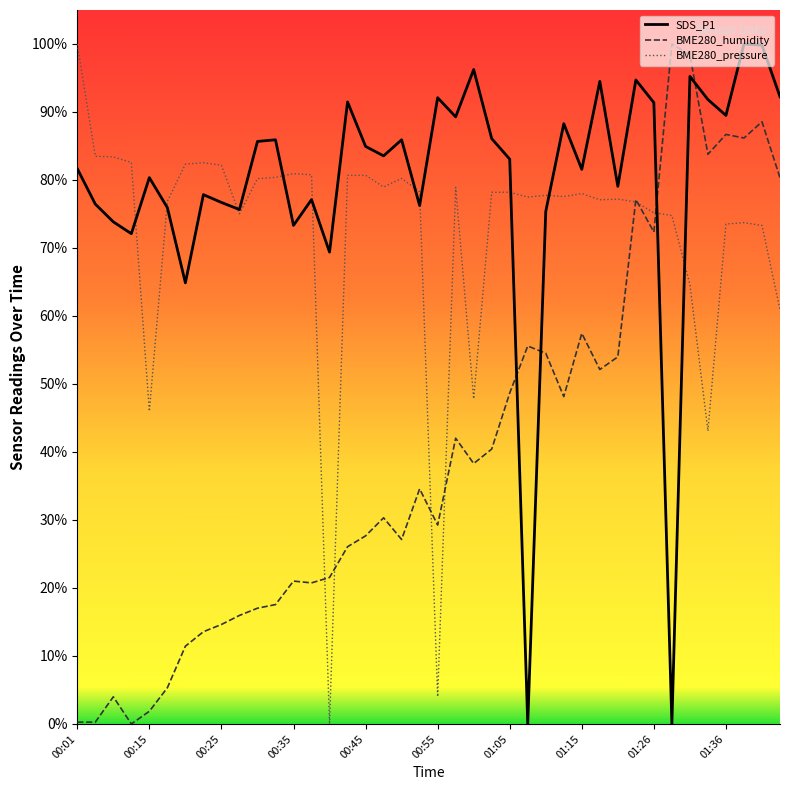

What are all the series names shown in the legend?

SDS_P1, BME280_humidity, BME280_pressure